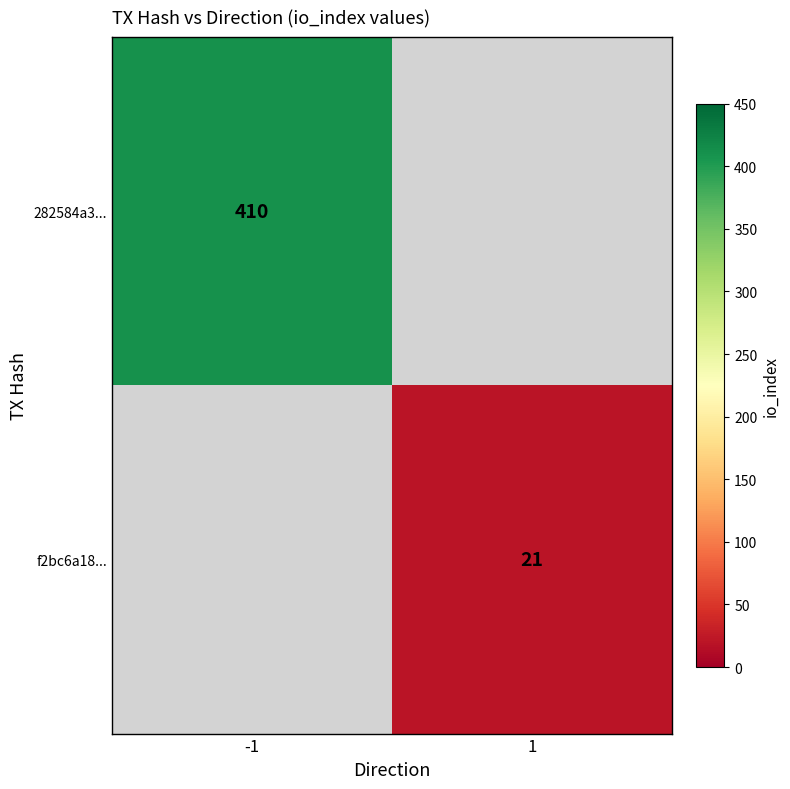

True or false: 282584a3... has a value of 410 at -1.

True